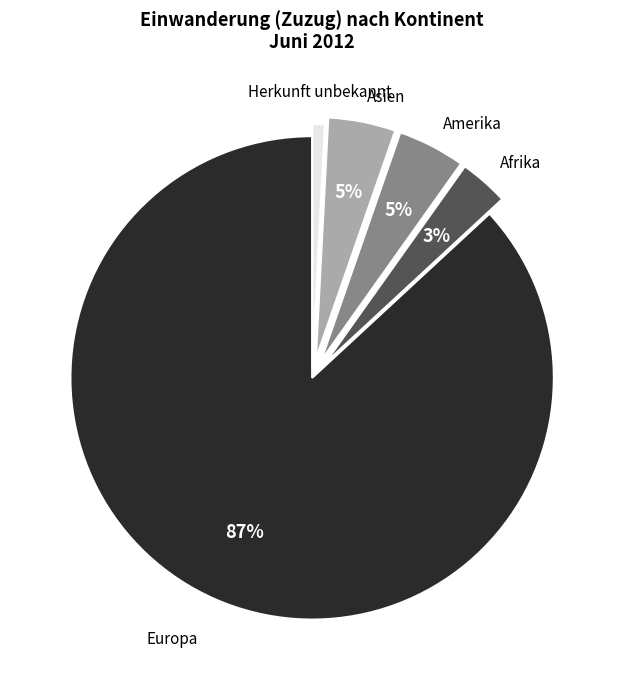

To the nearest percent, what is the average slice percentage?

20%